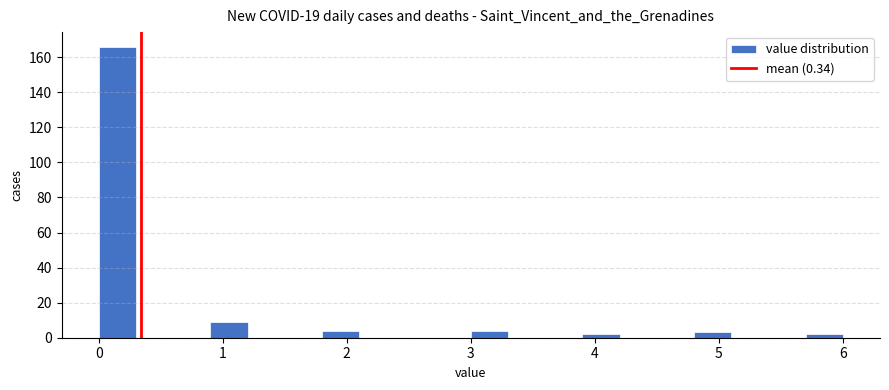

Read against the x-axis, roughly where is the centre of the tallest bar?

0.2